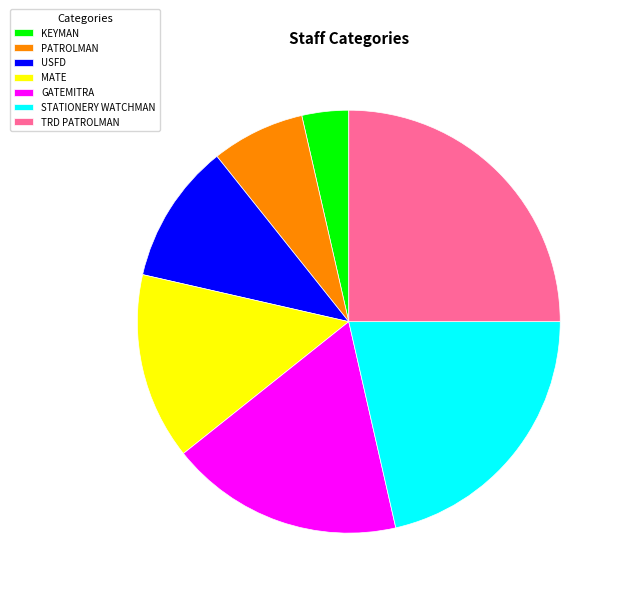

Count the number of slices in the pie.

7